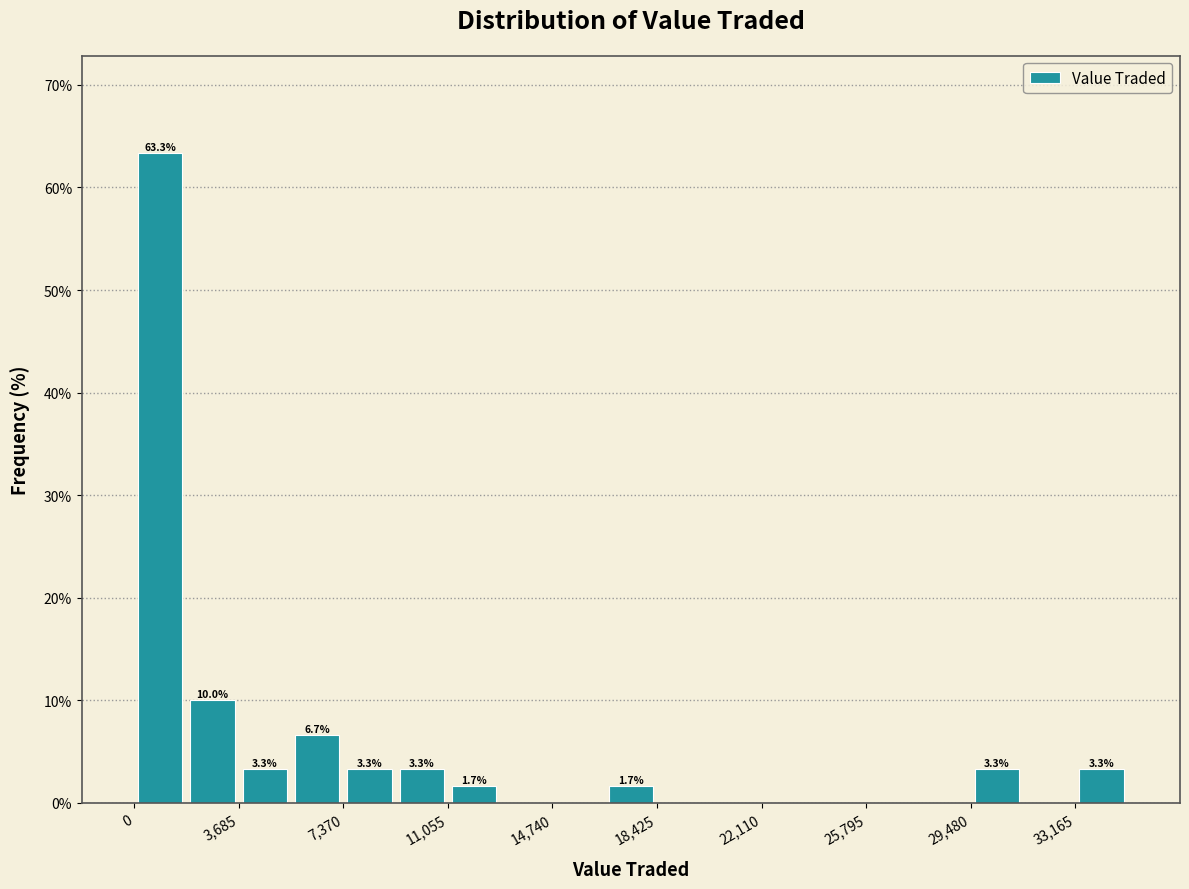

Read against the x-axis, roughly where is the centre of the tallest bar?

1000